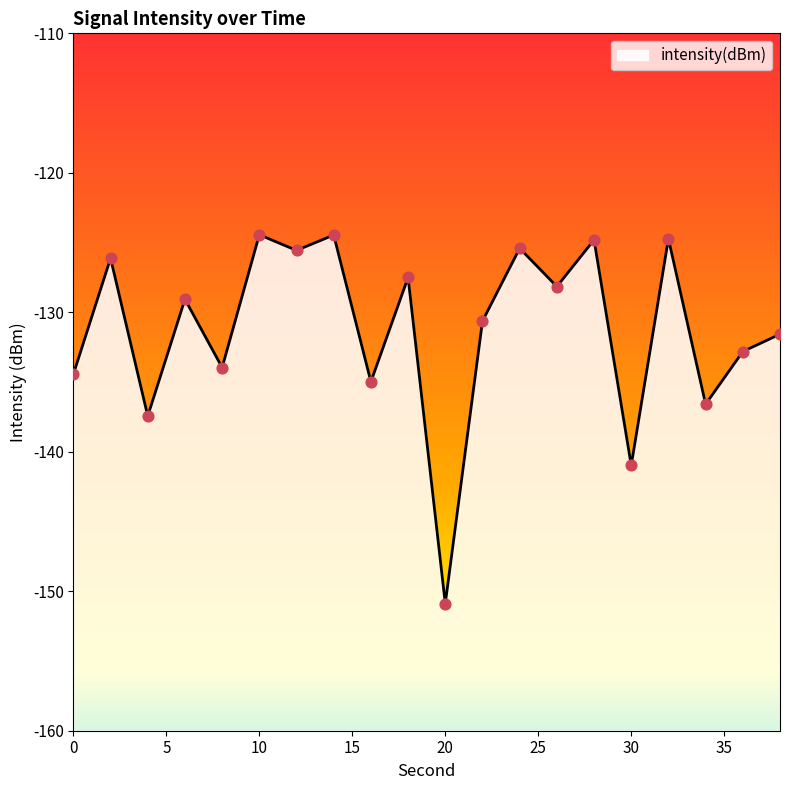

What is the change in value from 18 to 22?

-3.1